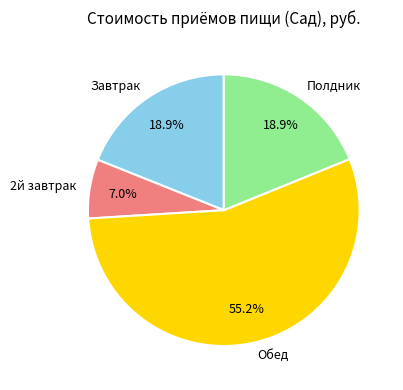

To the nearest percent, what percentage of the pie is Завтрак?

19%